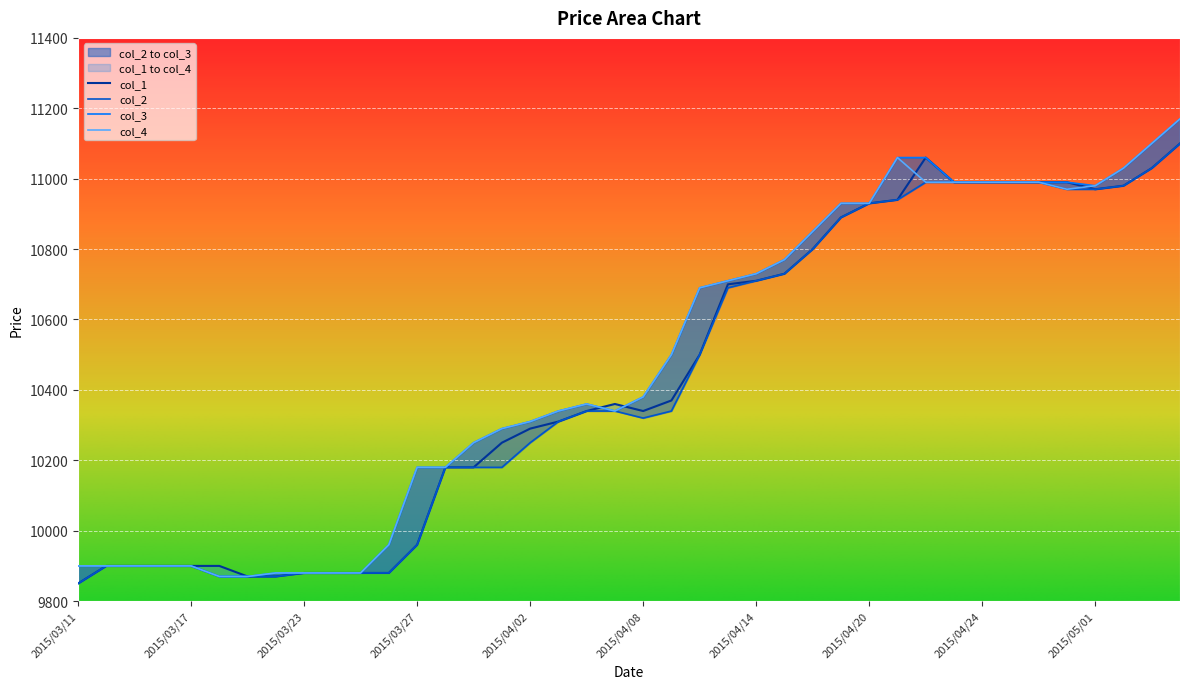

True or false: col_1 and col_3 cross at least once.

True